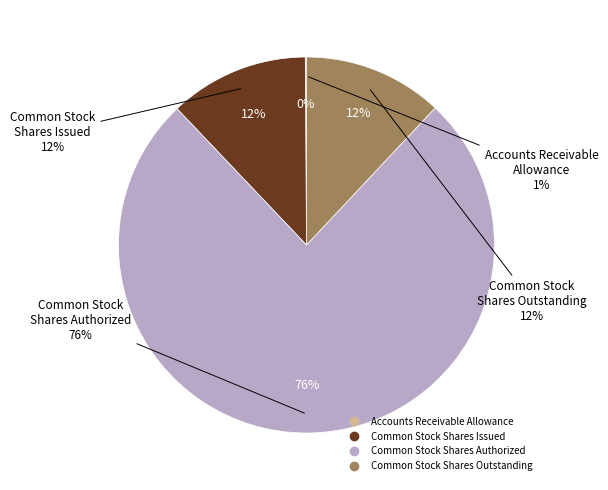

Which category accounts for the majority?

Common Stock Shares Authorized